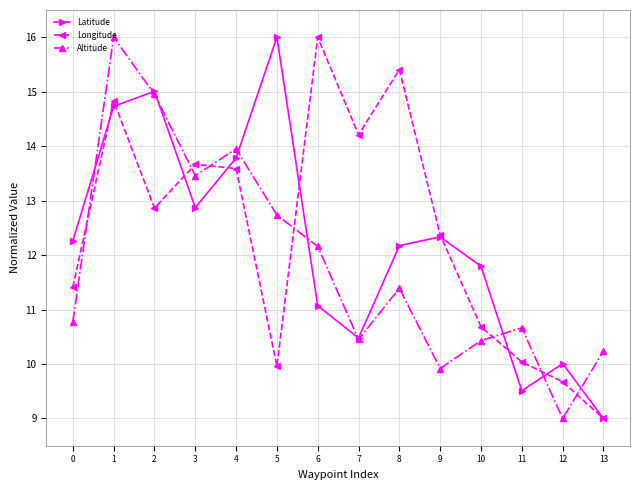

Between which two adjacent categories do Altitude and Longitude first intersect?

0 and 1